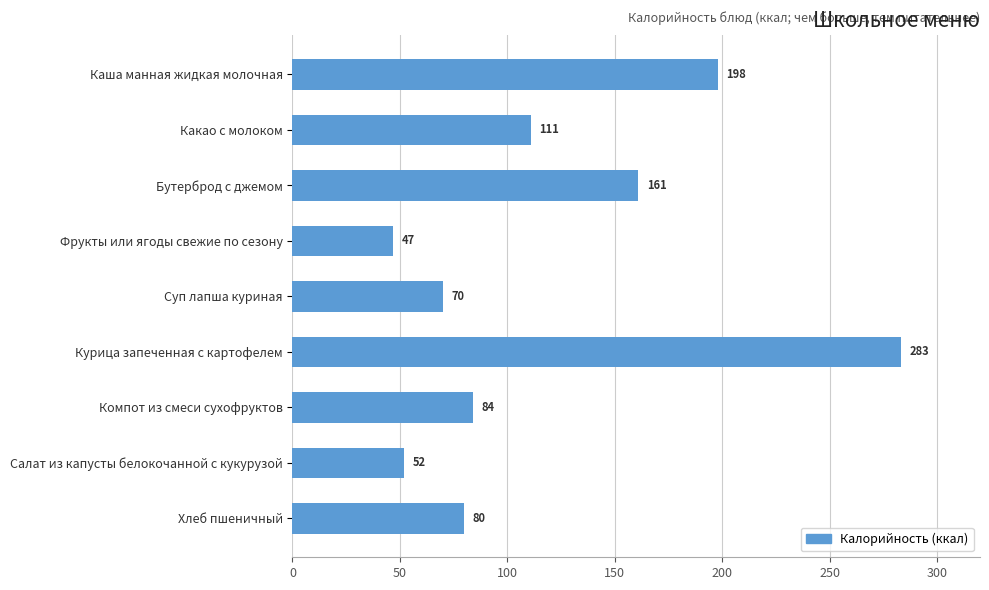

Count the number of data series in this chart.

1